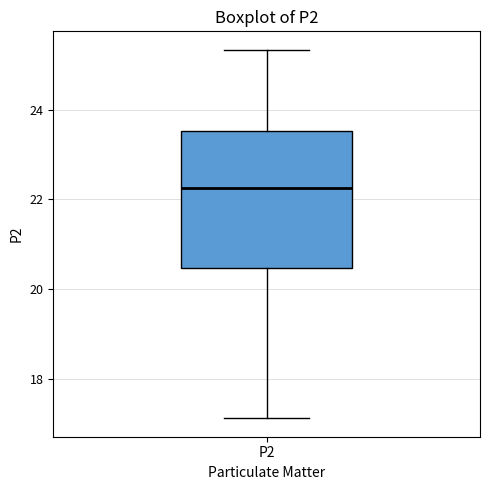

Transcribe this box plot: give where the median line is, the range the box spans, and where the two whiskers end, as read against the y-axis. The values are not printed on the chart, so give them approximately, as read against the axis.

median 22.2, box 20.4 to 23.6, whiskers 17.2 to 25.4